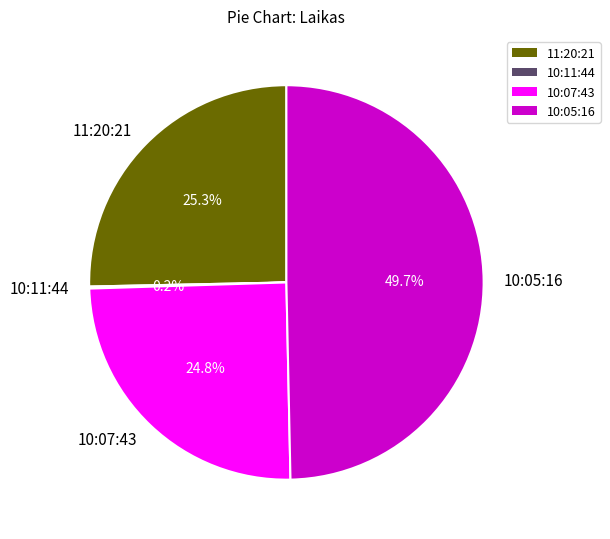

Is there a majority slice in this chart?

No